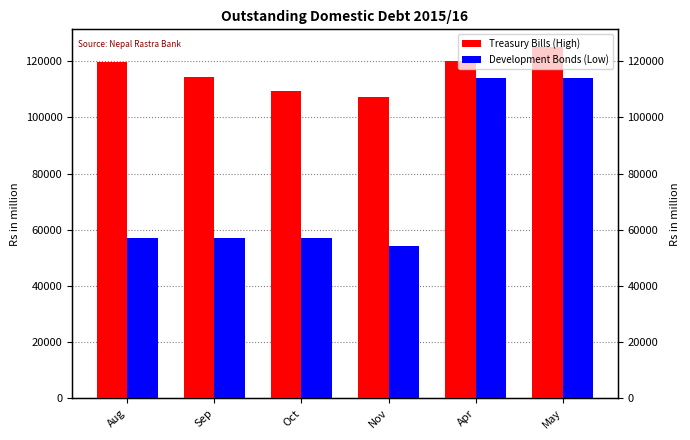

At which label does Treasury Bills (High) first exceed 119858?

Aug